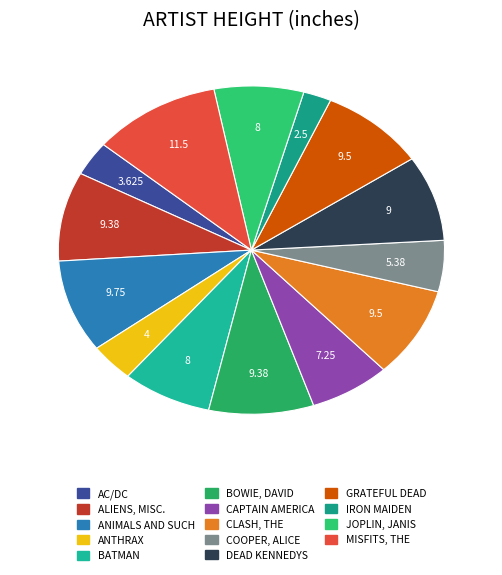

Is it true that ANTHRAX is 1% of the pie?

False